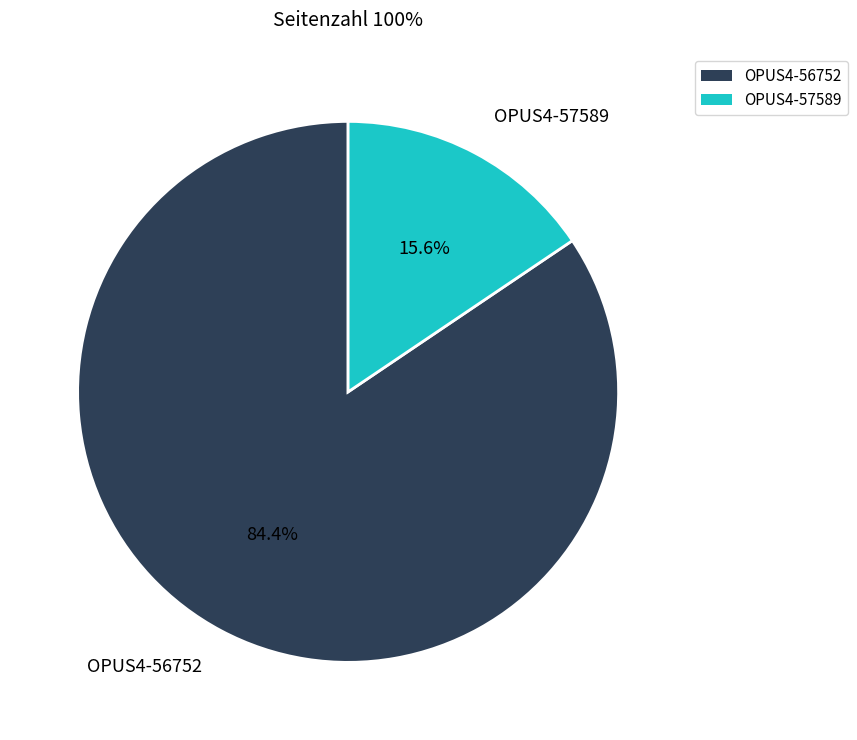

What portion of the pie excludes OPUS4-56752?

15.6%